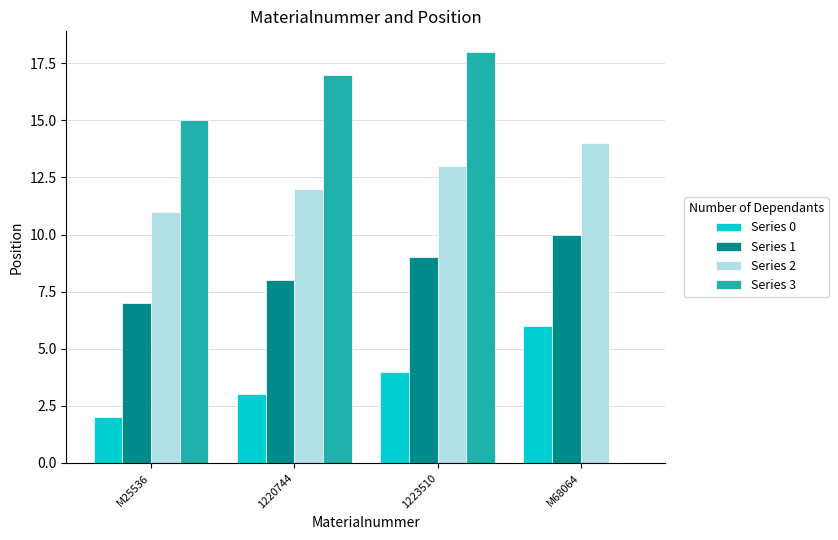

How many Series 0 values are between 3 and 6?

3